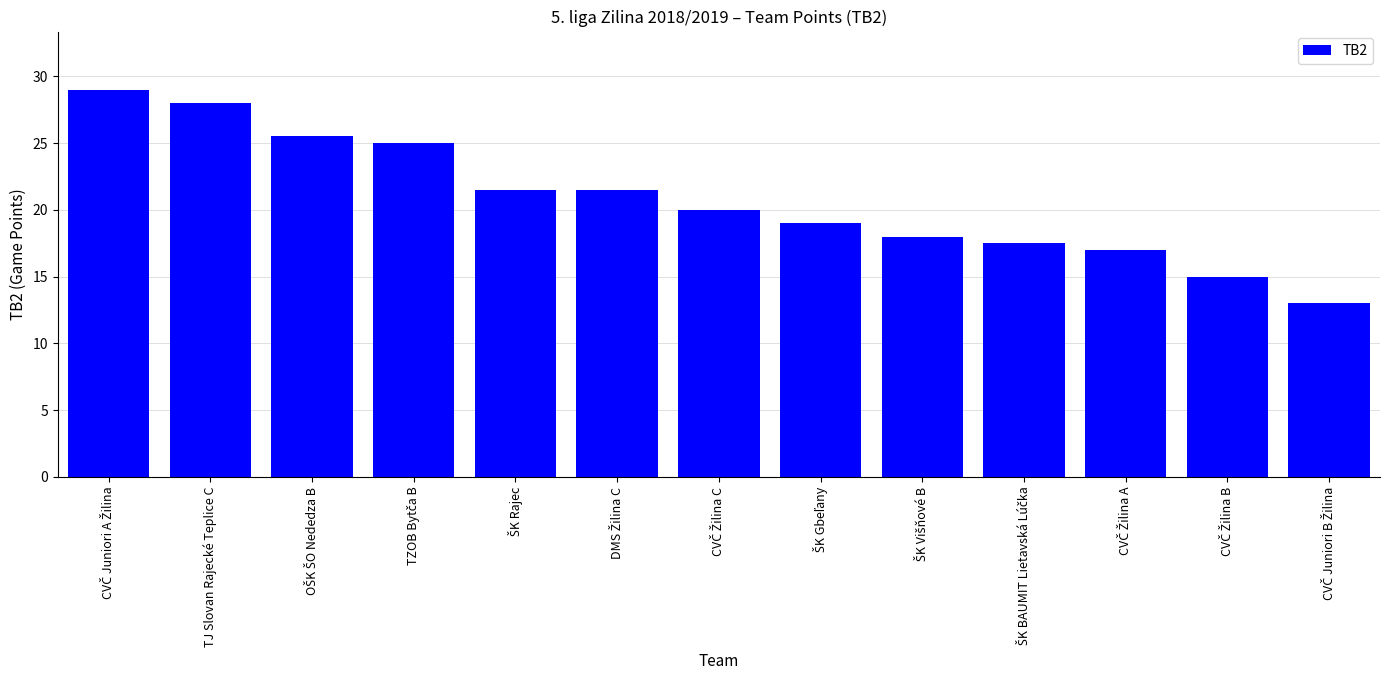

What is the greatest value displayed?

29.0